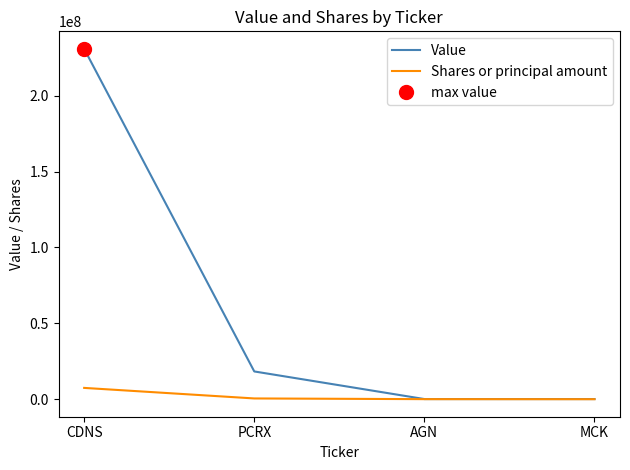

List the labels in order of Value value, smallest first.

AGN, MCK, PCRX, CDNS